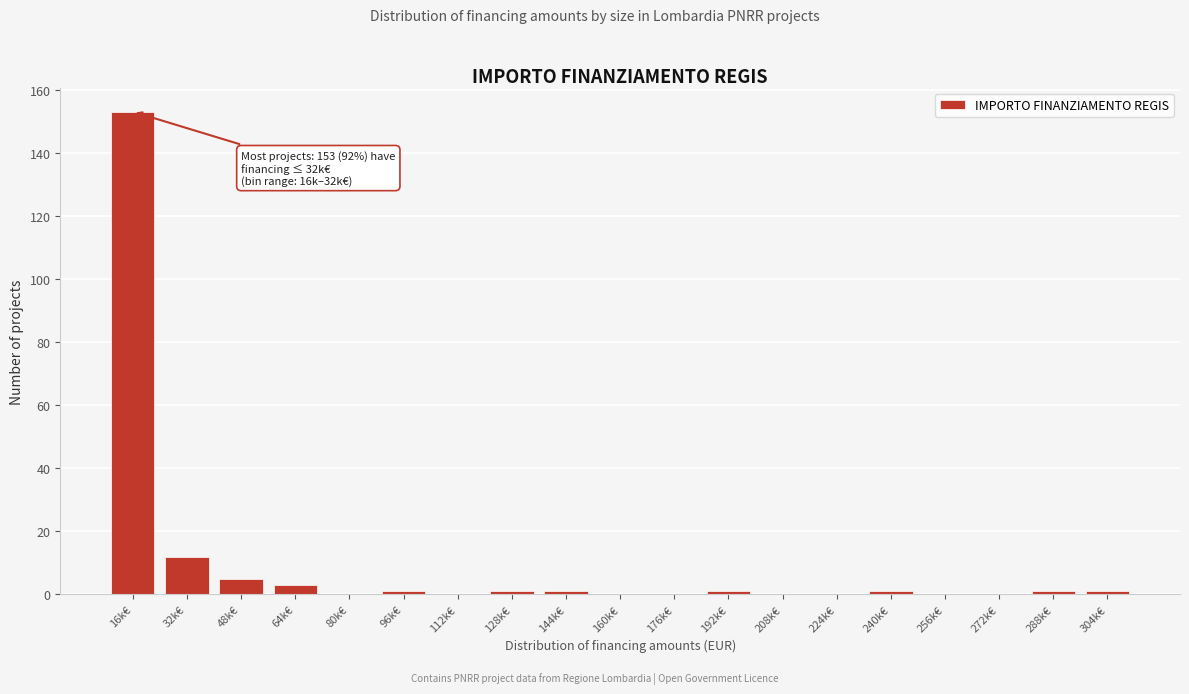

Reading left to right, transcribe all the data shown in this chart.

16k€=153	32k€=12	48k€=5	64k€=3	80k€=0	96k€=1	112k€=0	128k€=1	144k€=1	160k€=0	176k€=0	192k€=1	208k€=0	224k€=0	240k€=1	256k€=0	272k€=0	288k€=1	304k€=1